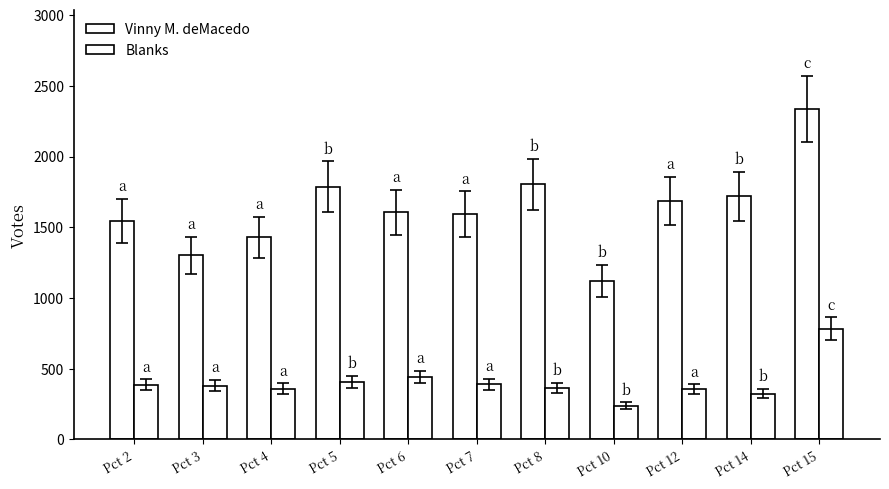

Reading right to left, what are all the values shown in this chart?

Vinny M. deMacedo: 2336	1718	1686	1120	1803	1594	1606	1787	1428	1302	1546
Blanks: 784	324	354	238	365	391	440	406	360	381	386